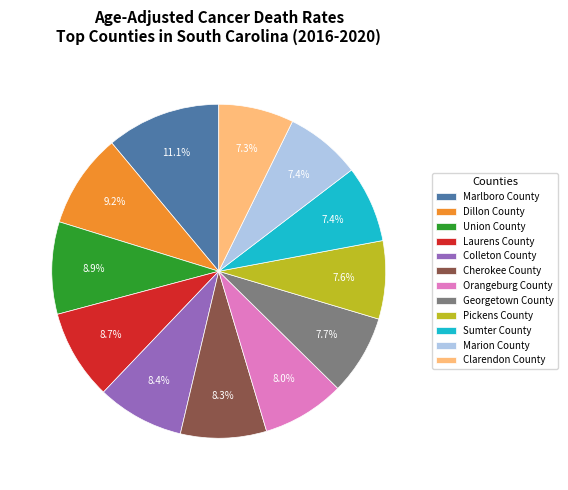

How many segments does this pie chart have?

12